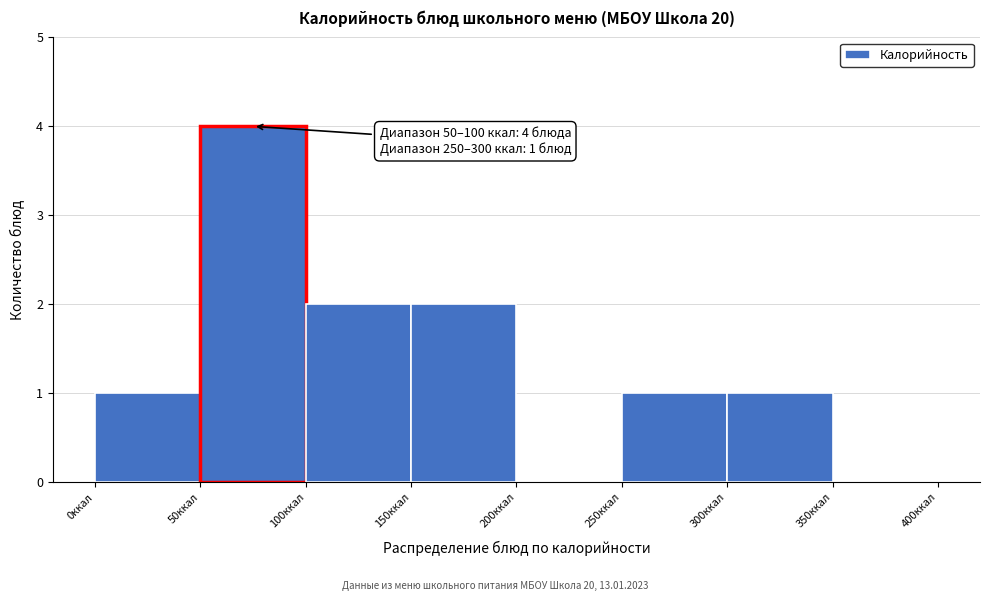

Over which range of the x-axis is the bar tallest?

50 to 100